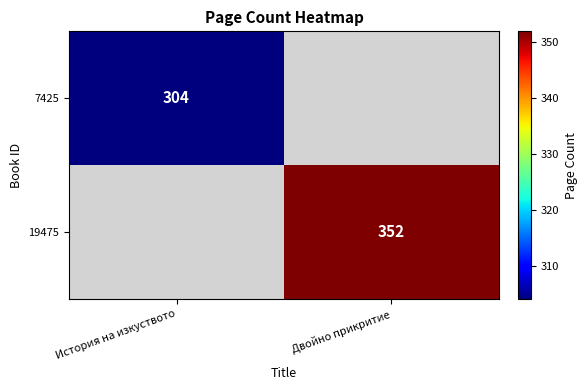

True or false: 19475 has a value of 352 at Двойно прикритие.

True